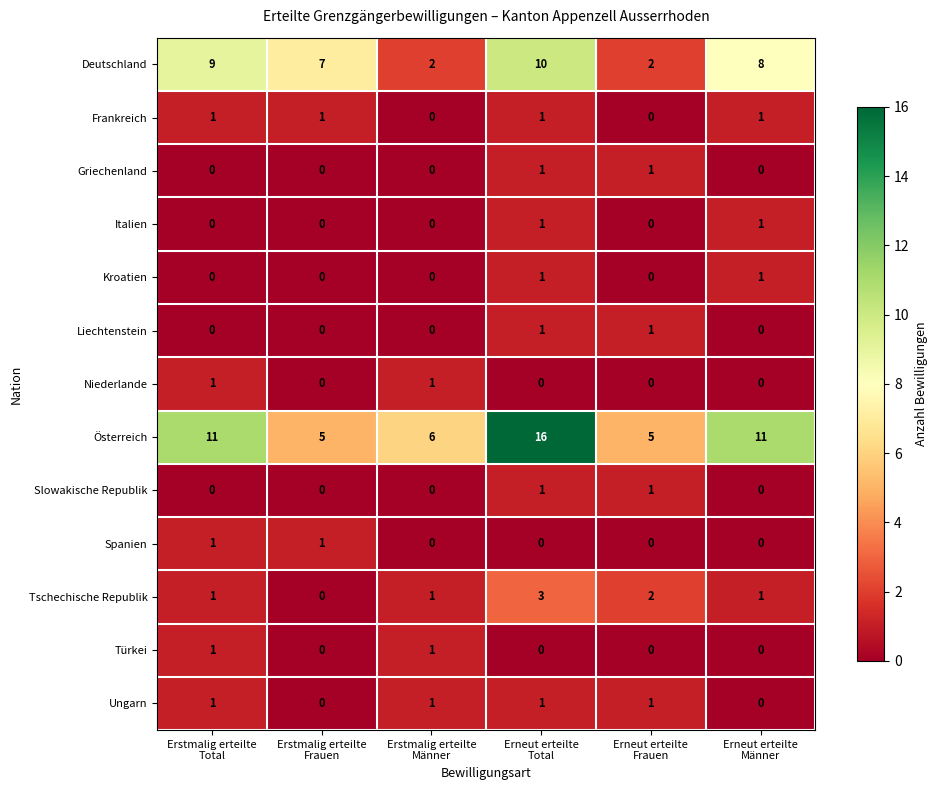

Which series has the largest range (max minus min)?

Österreich